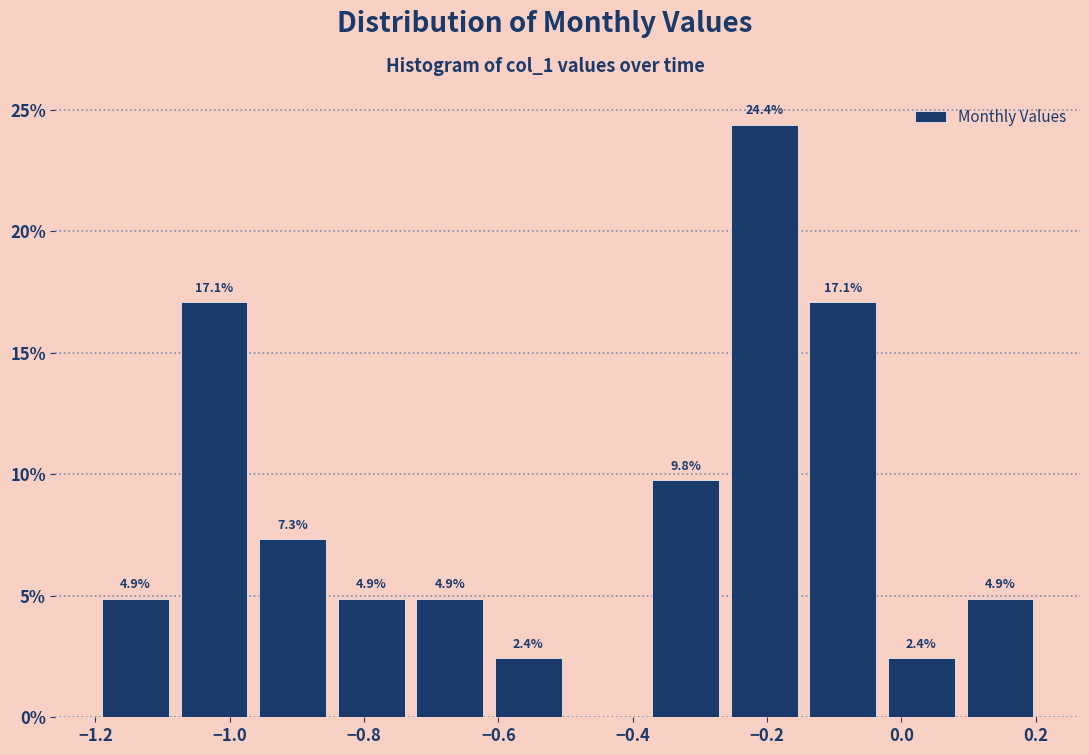

Which range on the x-axis has the tallest bar?

-0.26 to -0.14